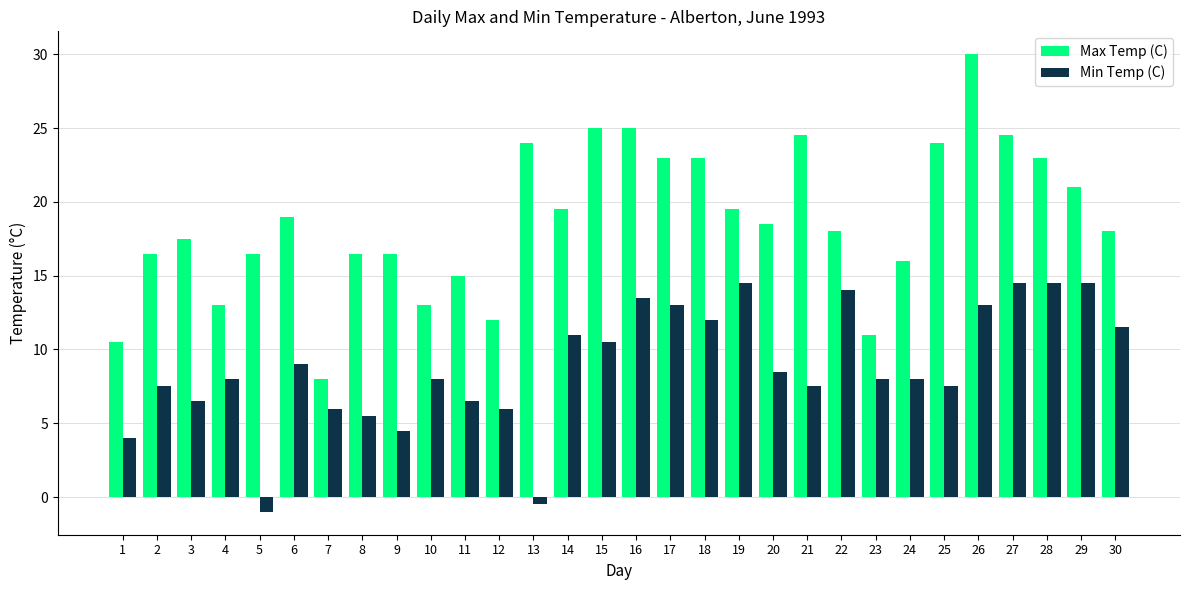

Which series has the largest total across all categories?

Max Temp (C)